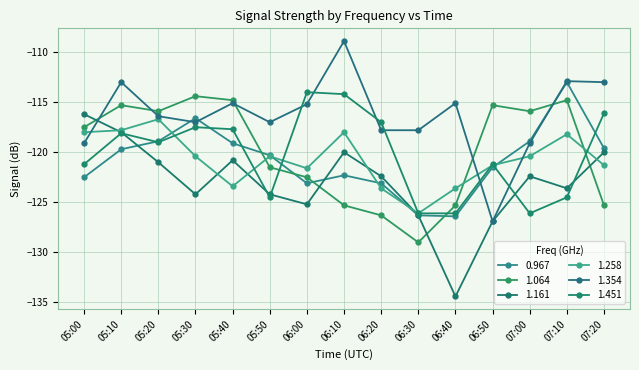

How many lines are shown in the chart?

6